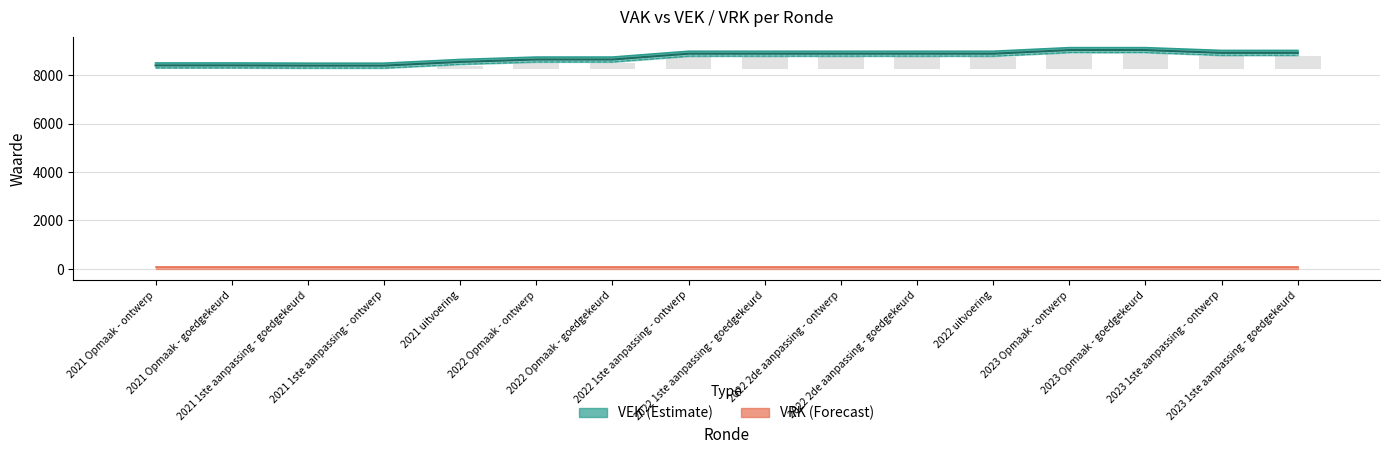

What is the label of the 13th bar from the right?

2021 1ste aanpassing - ontwerp